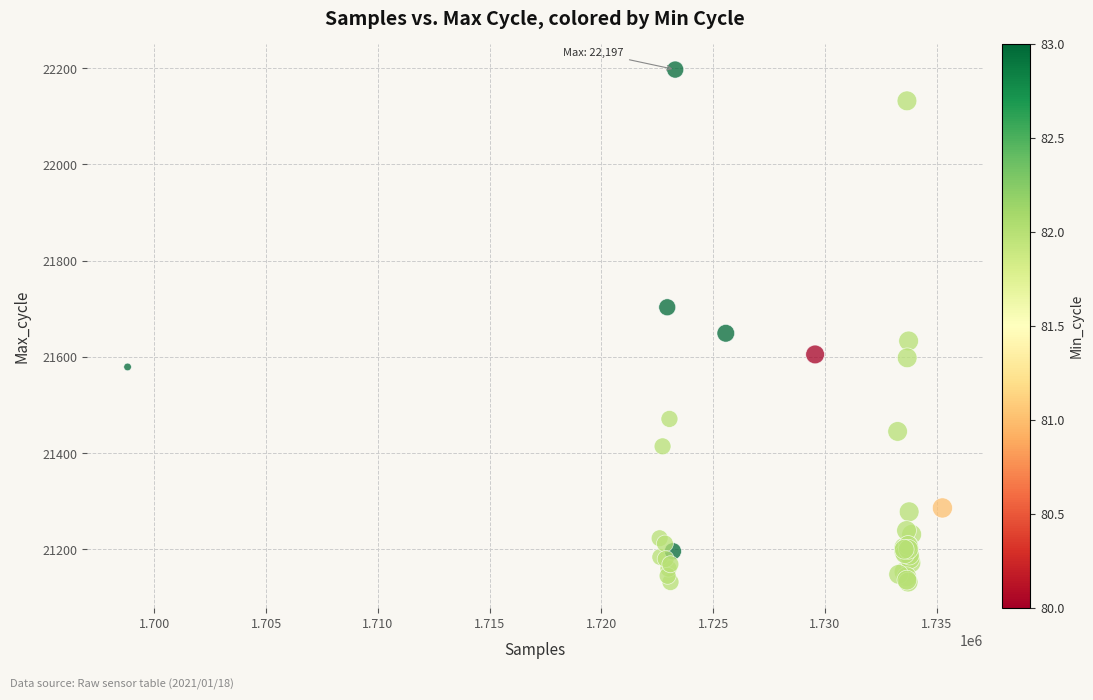

What Y value in the scatter plot is closest to 21664?

21649